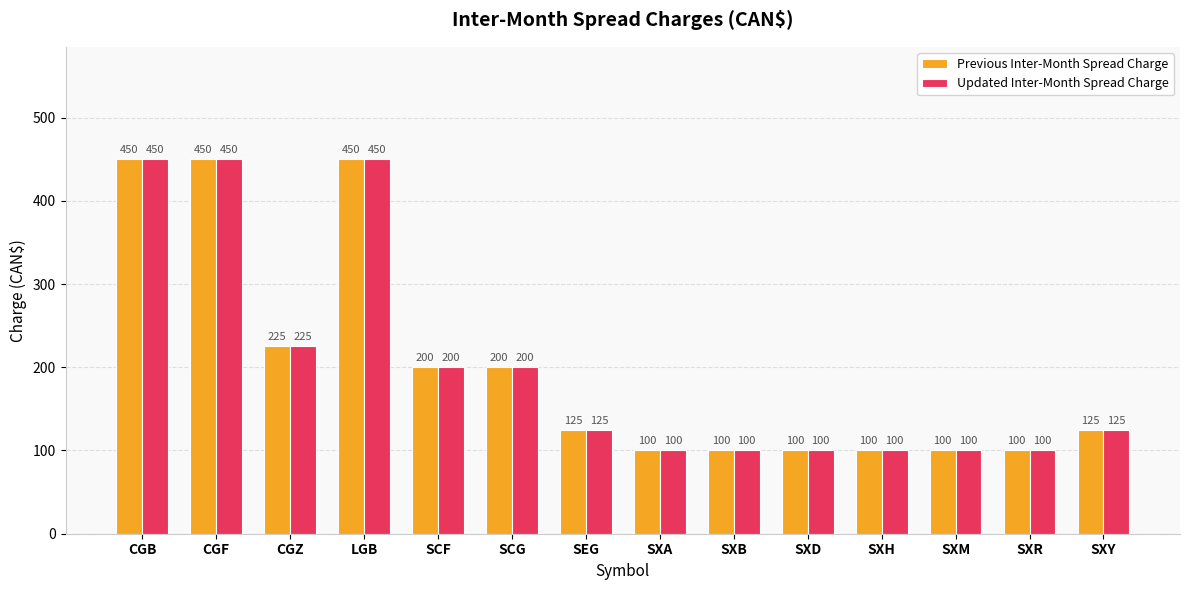

What is the difference between the maximum and minimum values in the Updated Inter-Month Spread Charge series?

350